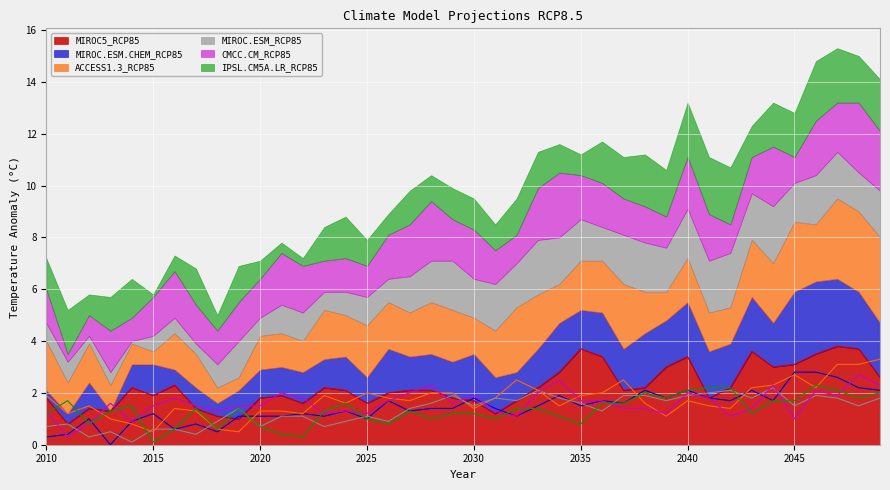

Where is the first local maximum for IPSL.CM5A.LR_RCP85?

2011